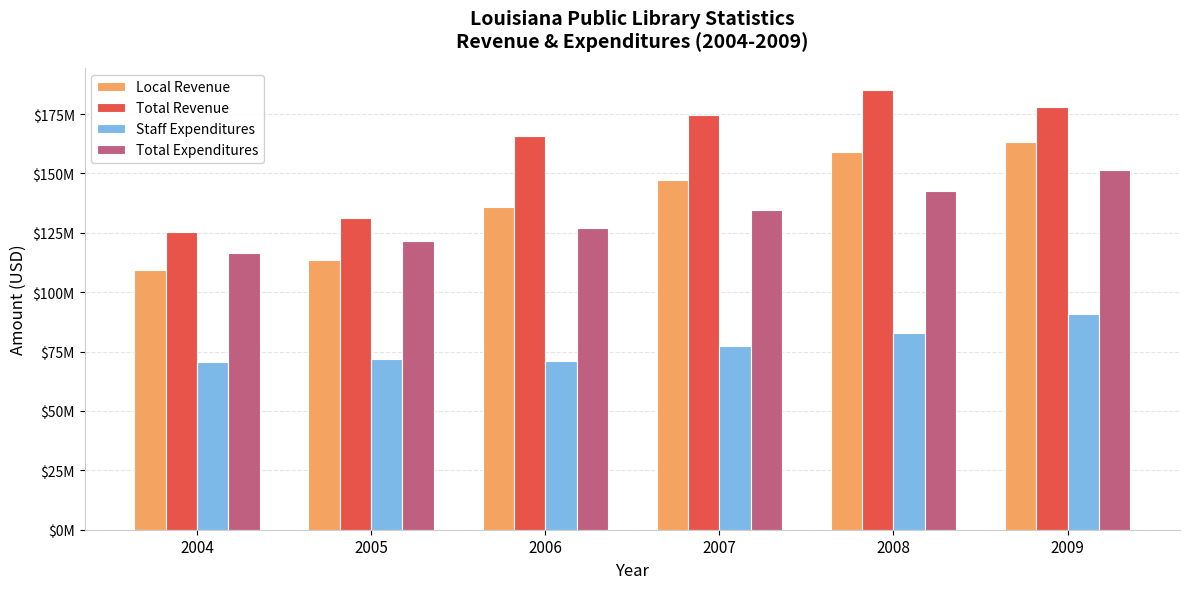

What is the average value of the Total Revenue series?

160051470